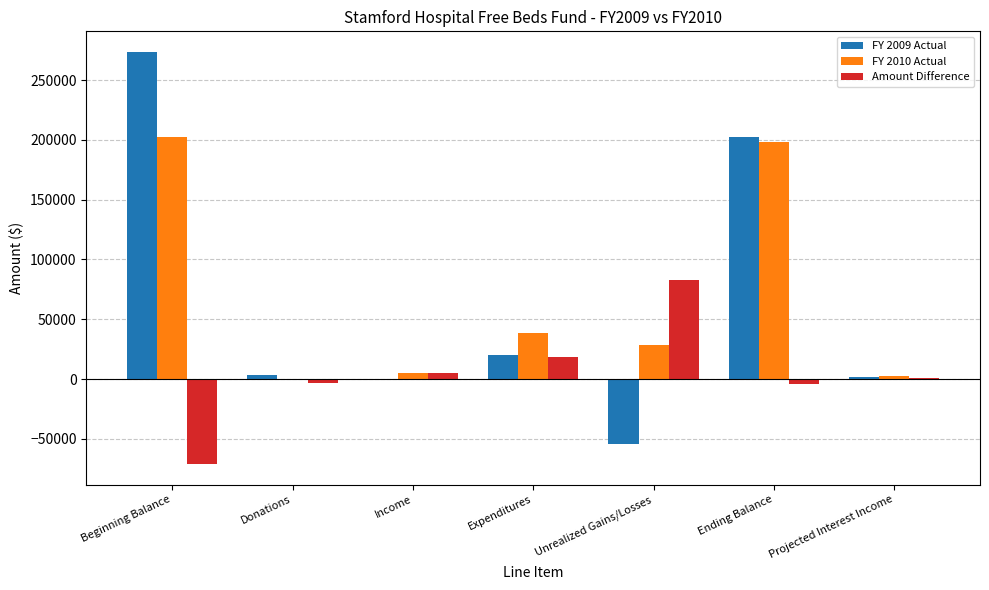

The value of FY 2009 Actual at Unrealized Gains/Losses is -54017. True or false?

True